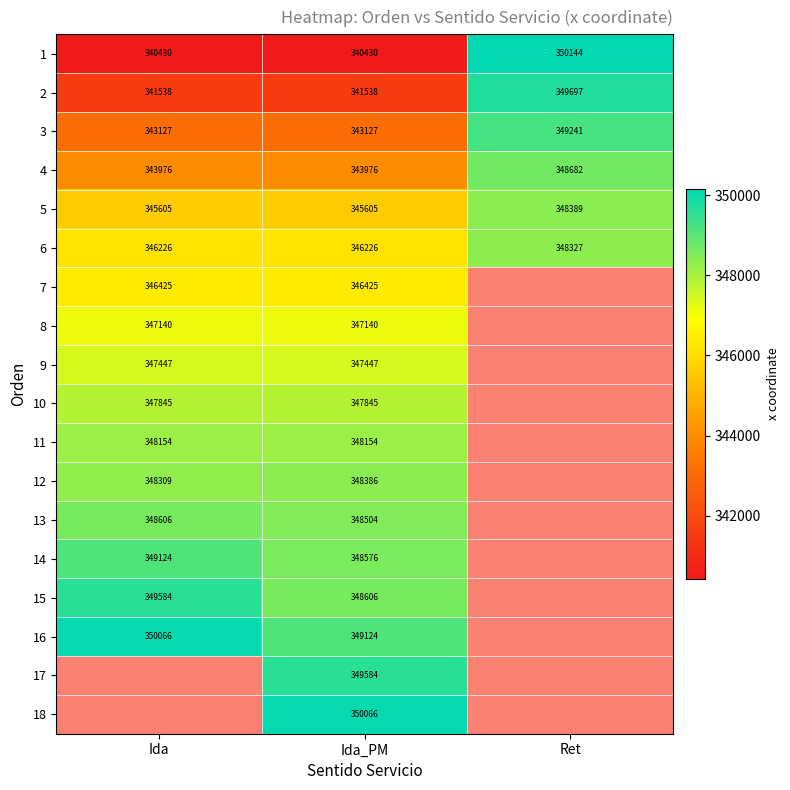

What is the greatest value displayed?

350144.4